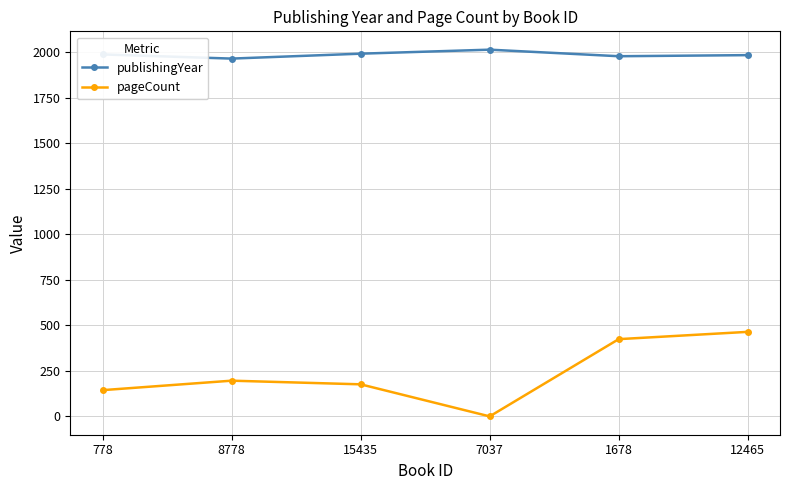

True or false: pageCount has more than 0 points higher than both neighbors.

True